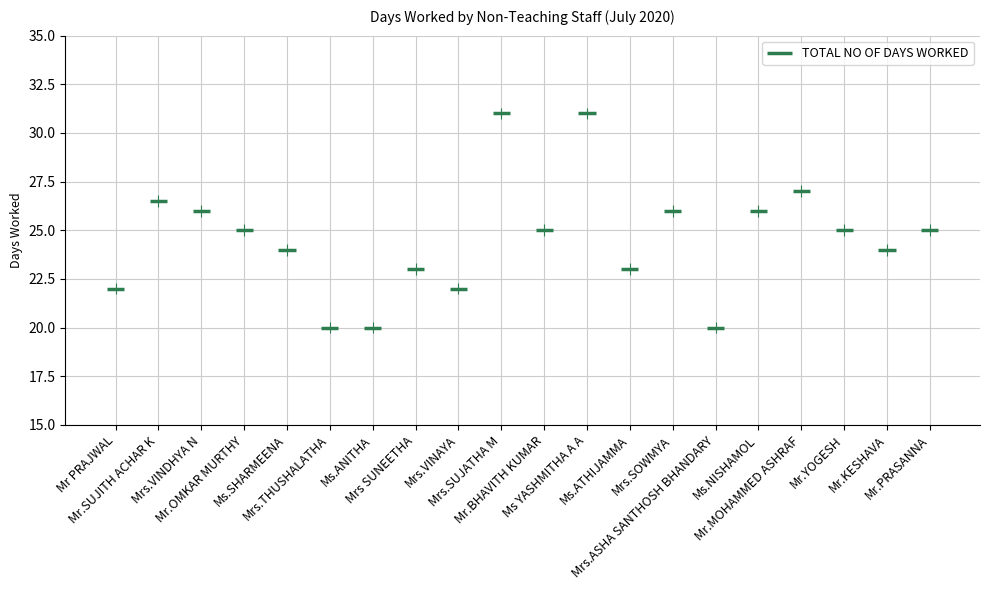

What is the approximate value at Mr.BHAVITH KUMAR?

25.0